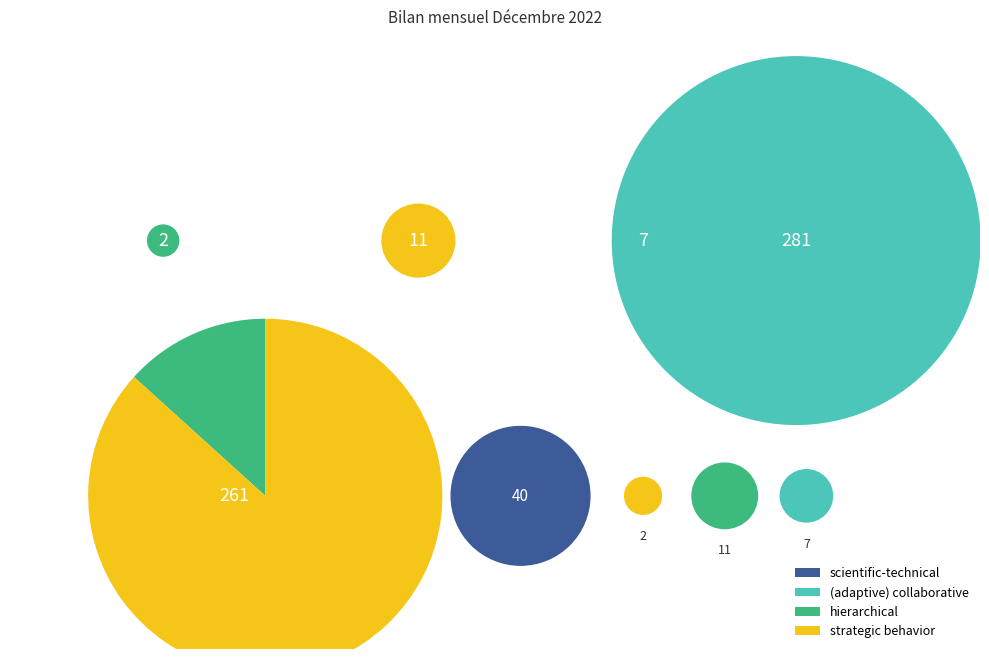

Does any single category account for the majority?

Yes